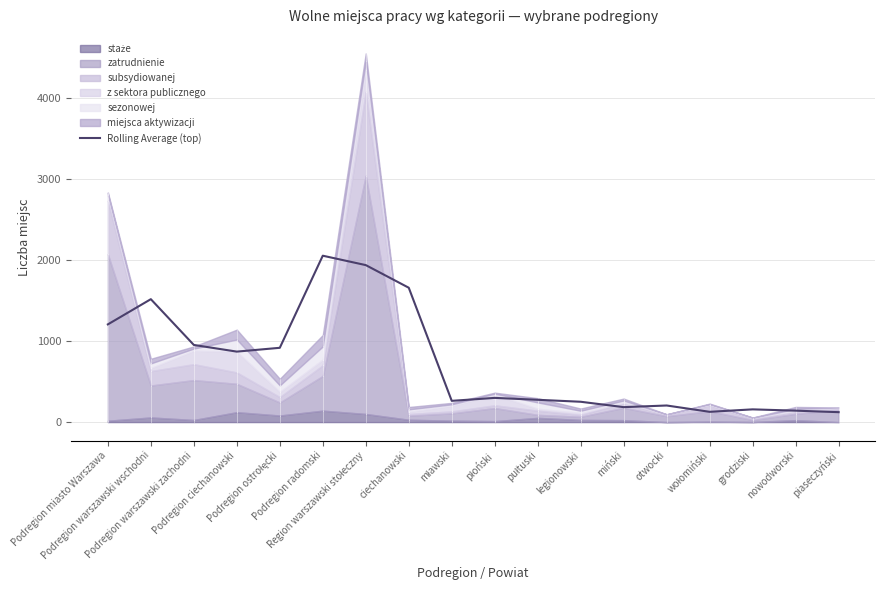

Reading left to right, transcribe all the data shown in this chart.

1204.7	1515.7	951.3	869.0	916.0	2051.7	1935.7	1656.7	262.0	298.3	275.0	250.7	184.3	204.7	126.7	157.0	141.0	122.3